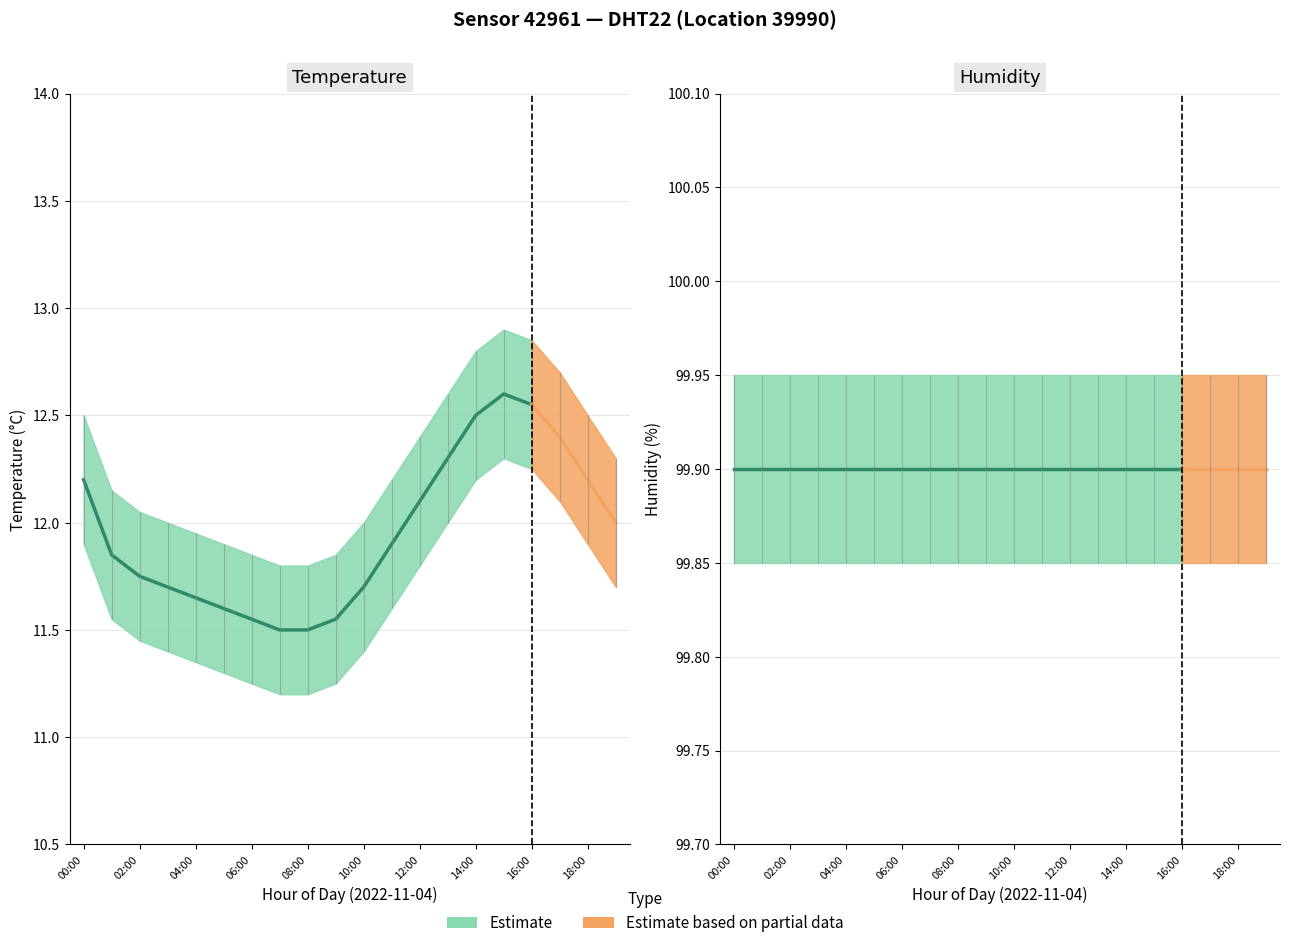

What is the label of the 14th point from the left?

13:00